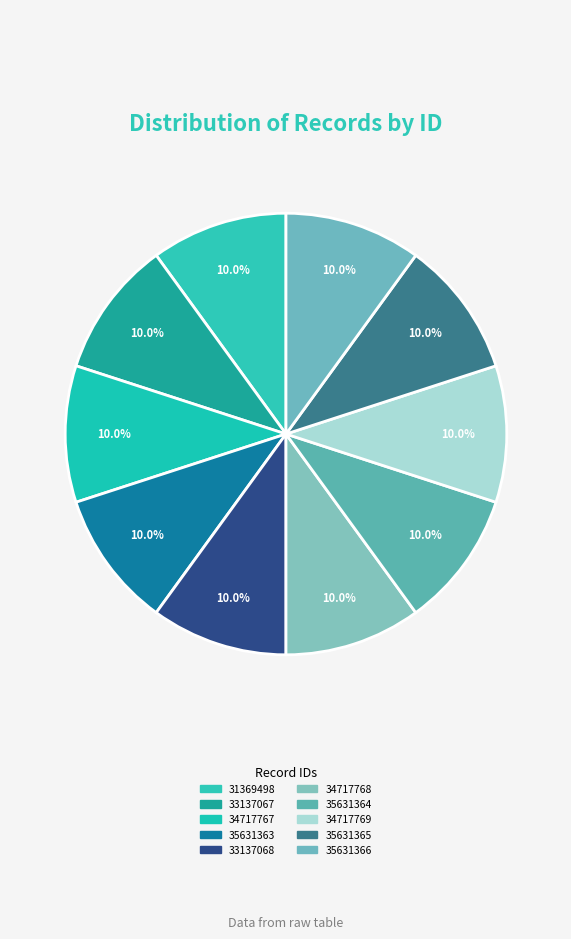

Between 34717769 and 34717768, which is larger?

34717769